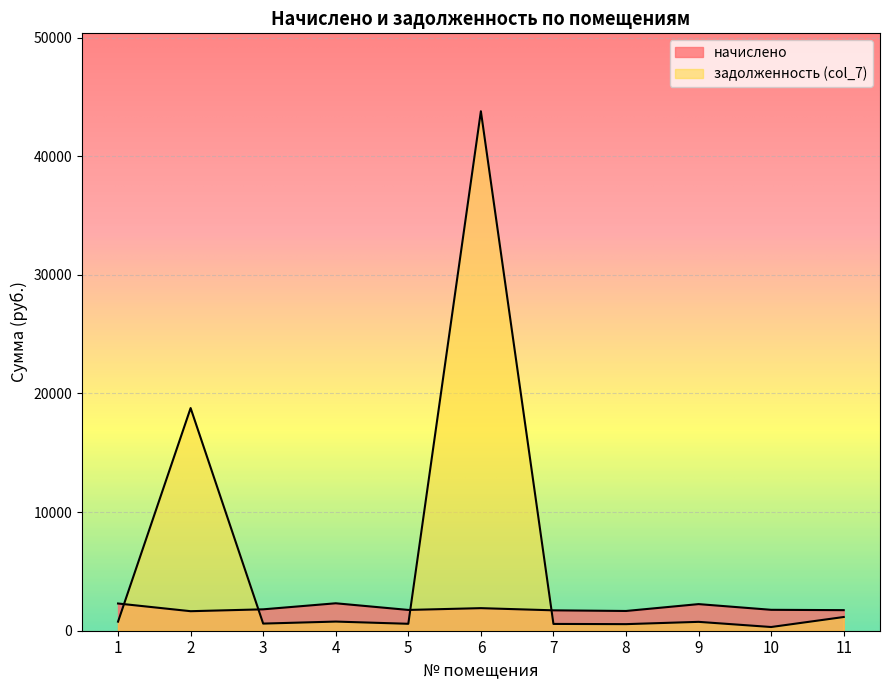

Count the number of categories in the chart.

11